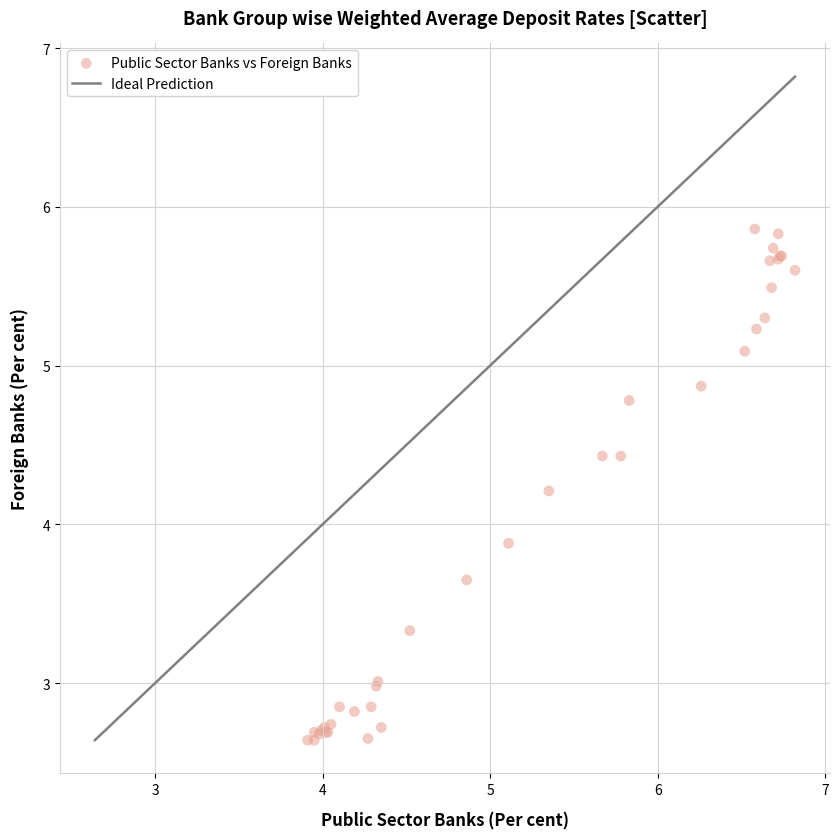

What Y value in the scatter plot is closest to 4?

3.9